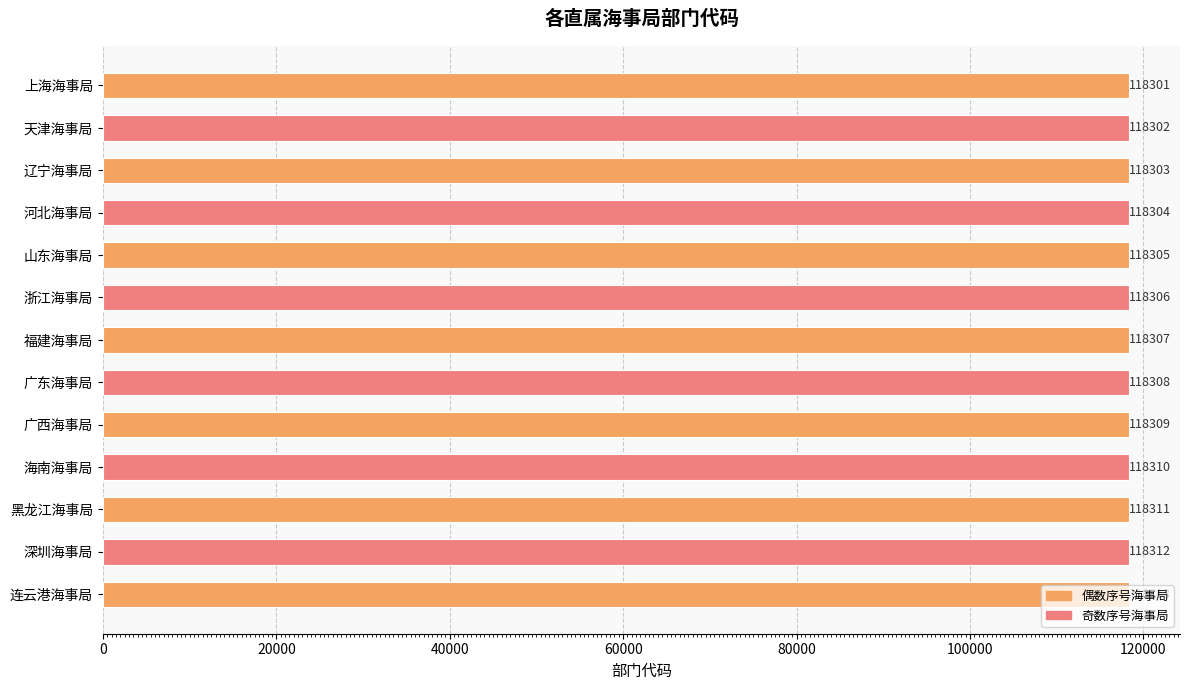

The value at 深圳海事局 is 118312. True or false?

True